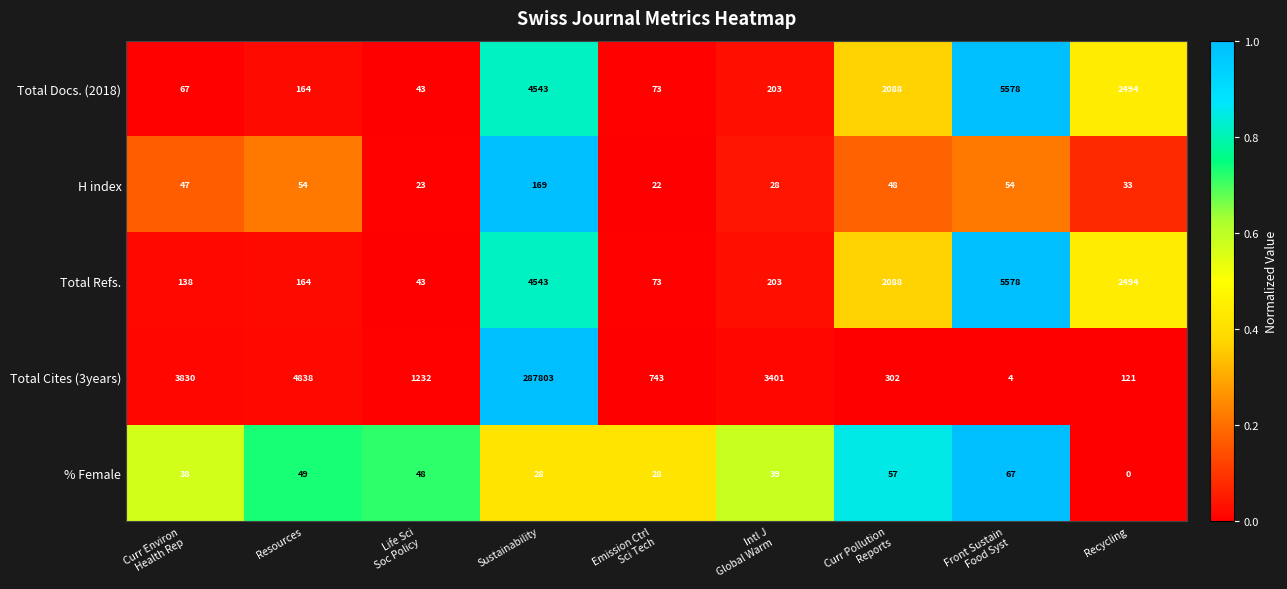

At which label is Total Cites (3years) closest to 143903?

Resources